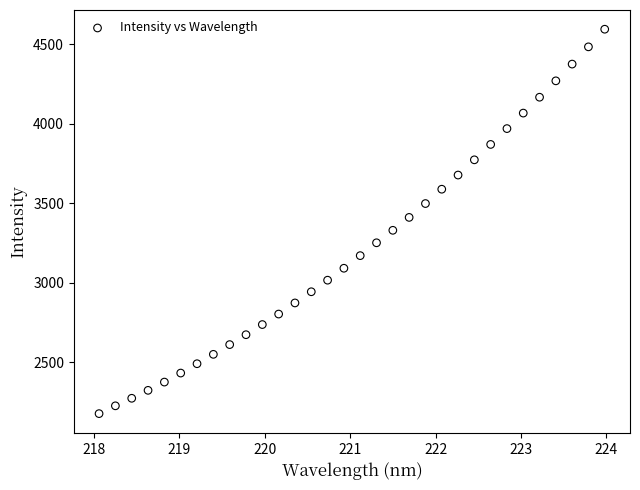

What is the range of X values (max minus min)?

5.9